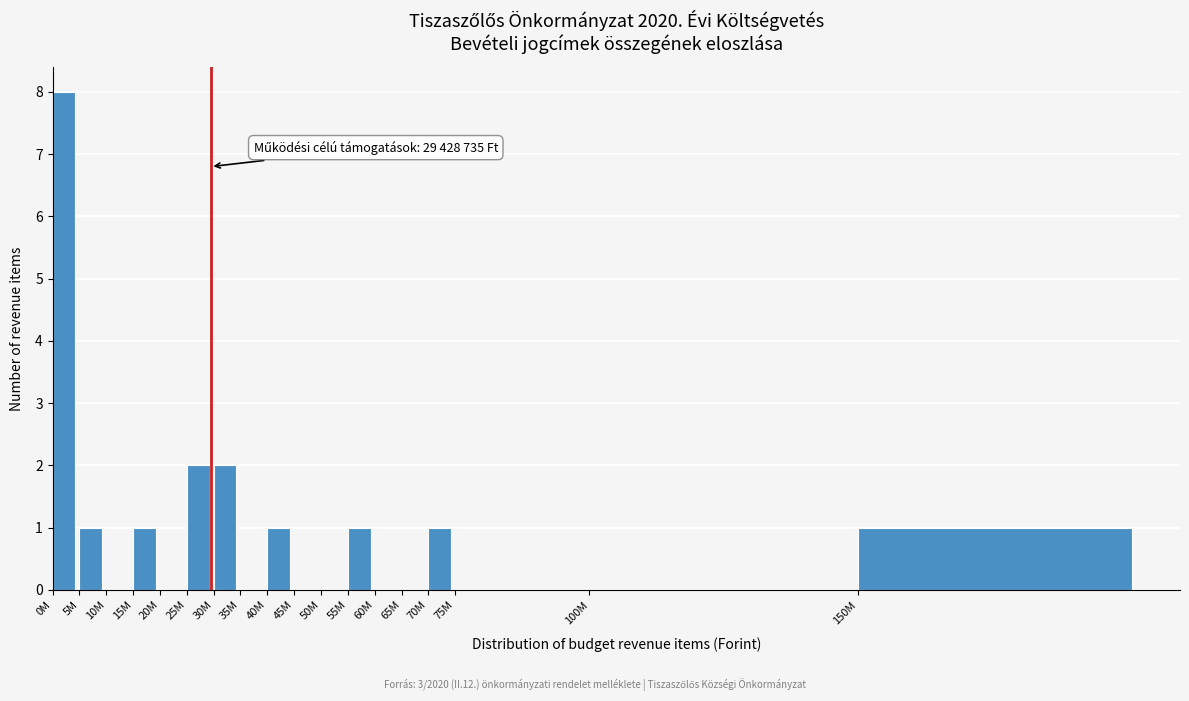

Reading left to right, what are all the values shown in this chart?

0M=8	5M=1	10M=0	15M=1	20M=0	25M=2	30M=2	35M=0	40M=1	45M=0	50M=0	55M=1	60M=0	65M=0	70M=1	75M=0	100M=0	150M=1